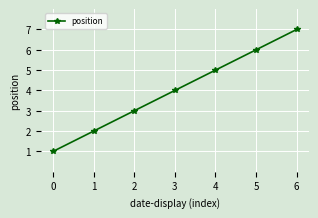

What is the difference between the values at 2 and 1?

1